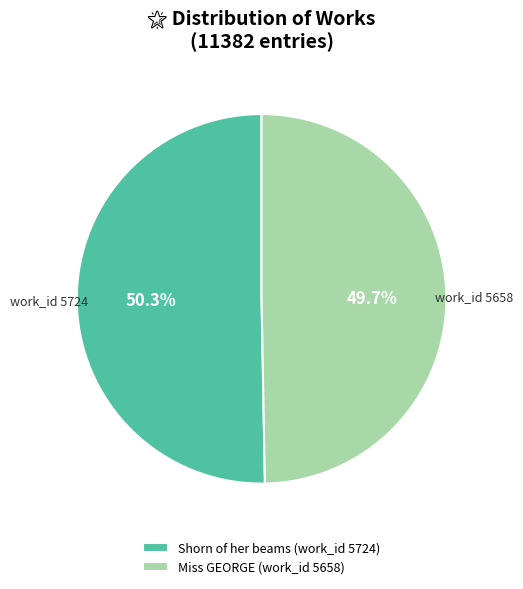

What is the ratio of the value at Shorn of her beams (work_id 5724) to the value at Miss GEORGE (work_id 5658)?

1.0